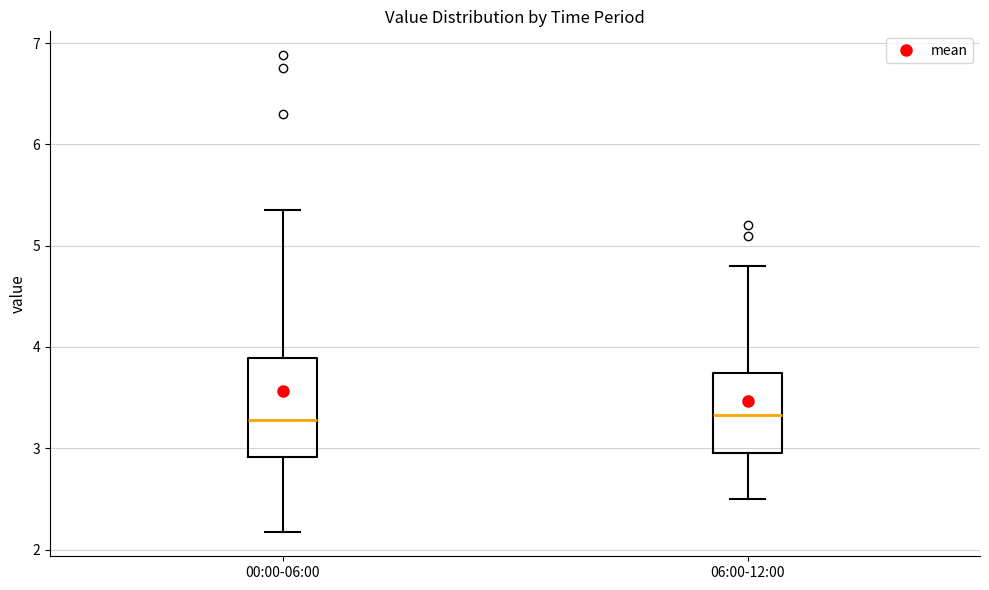

Where is the lower edge of the box for 00:00-06:00 on the y-axis? The values are not printed on the chart, so give them approximately, as read against the axis.

2.9